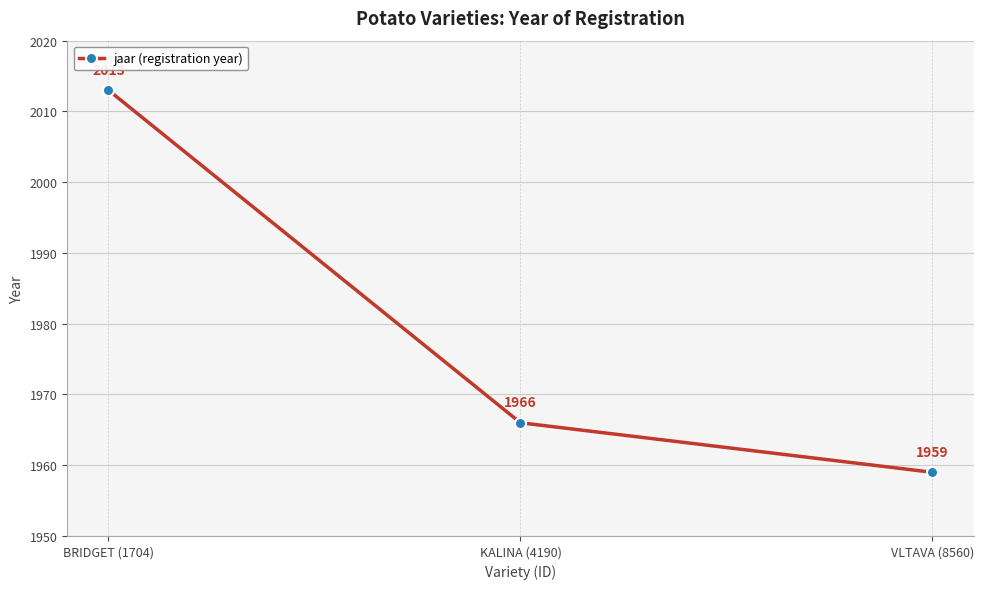

Reading left to right, what are all the values shown in this chart?

2013	1966	1959